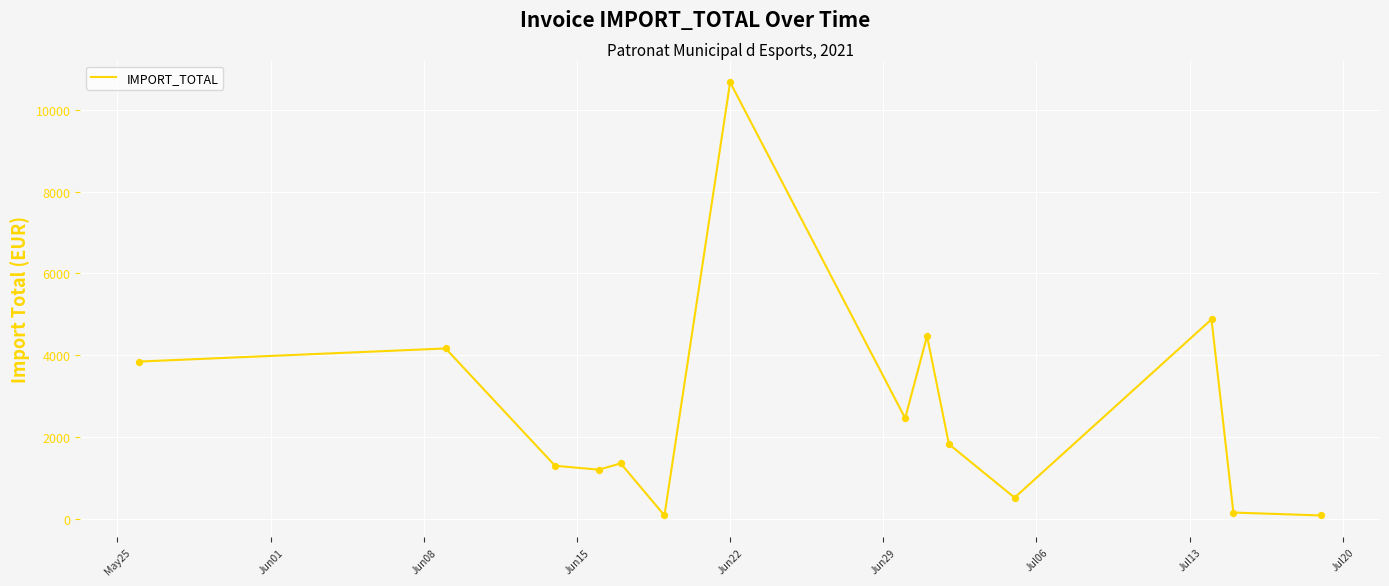

What is the maximum value shown in the chart?

10670.0